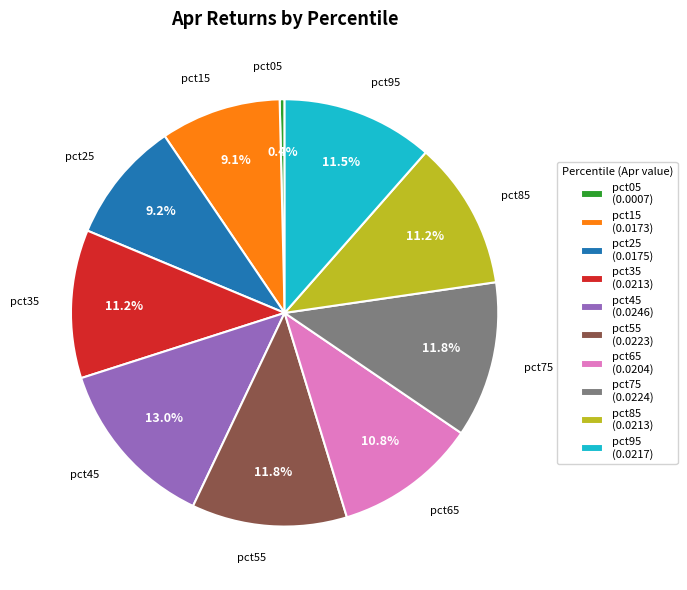

Which category has the biggest portion of the pie?

pct45